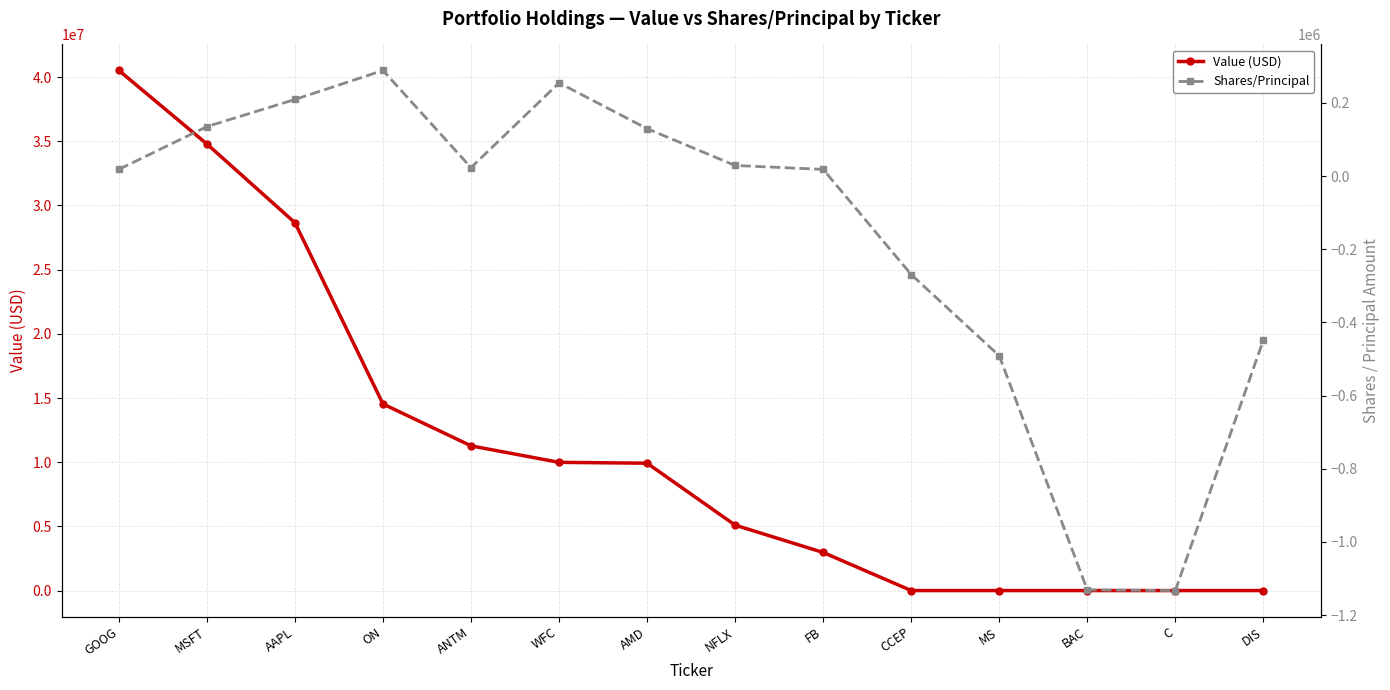

Reading left to right, list all the values displayed in this chart.

Value (USD): 40516000	34787000	28652000	14535000	11272000	9988000	9921000	5096000	2967000	0	0	0	0	0
Shares/Principal: 18522	135446	209569	288900	23357	254985	129739	29139	18400	-269022	-491158	-1131000	-1132825	-448000